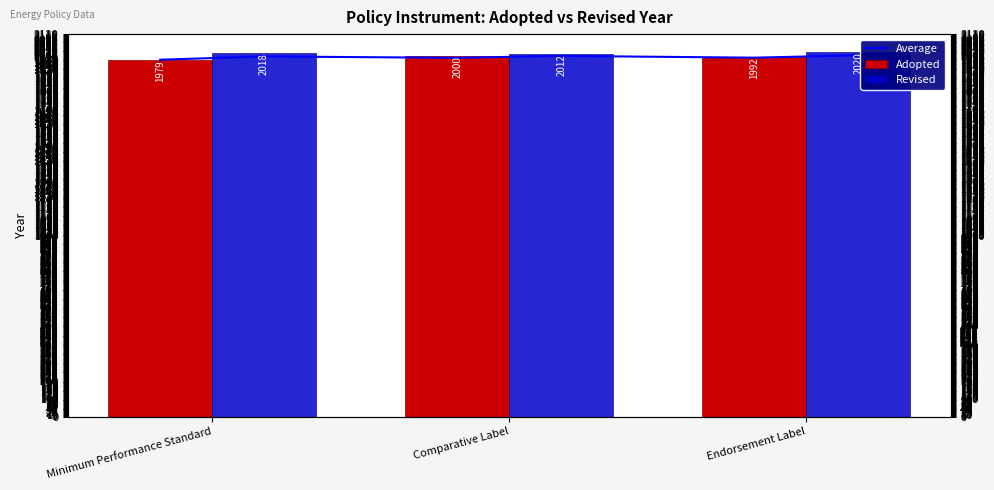

True or false: Adopted has a value of 1086 at Comparative Label.

False